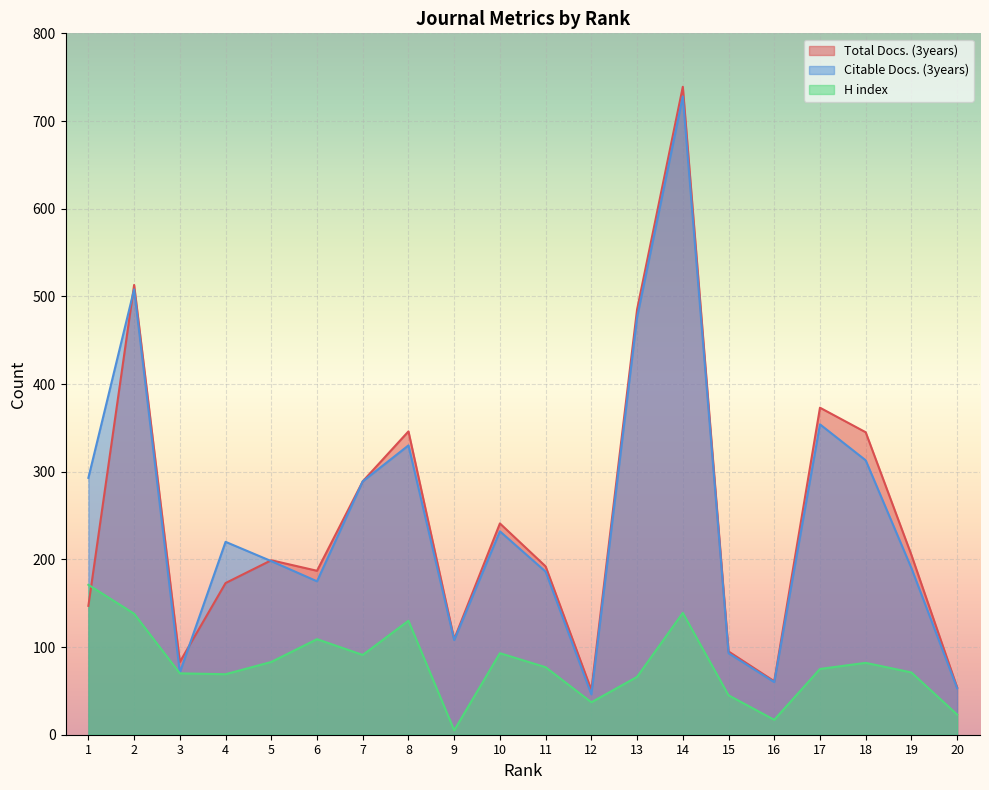

How many values in the Citable Docs. (3years) series are below 220?

10